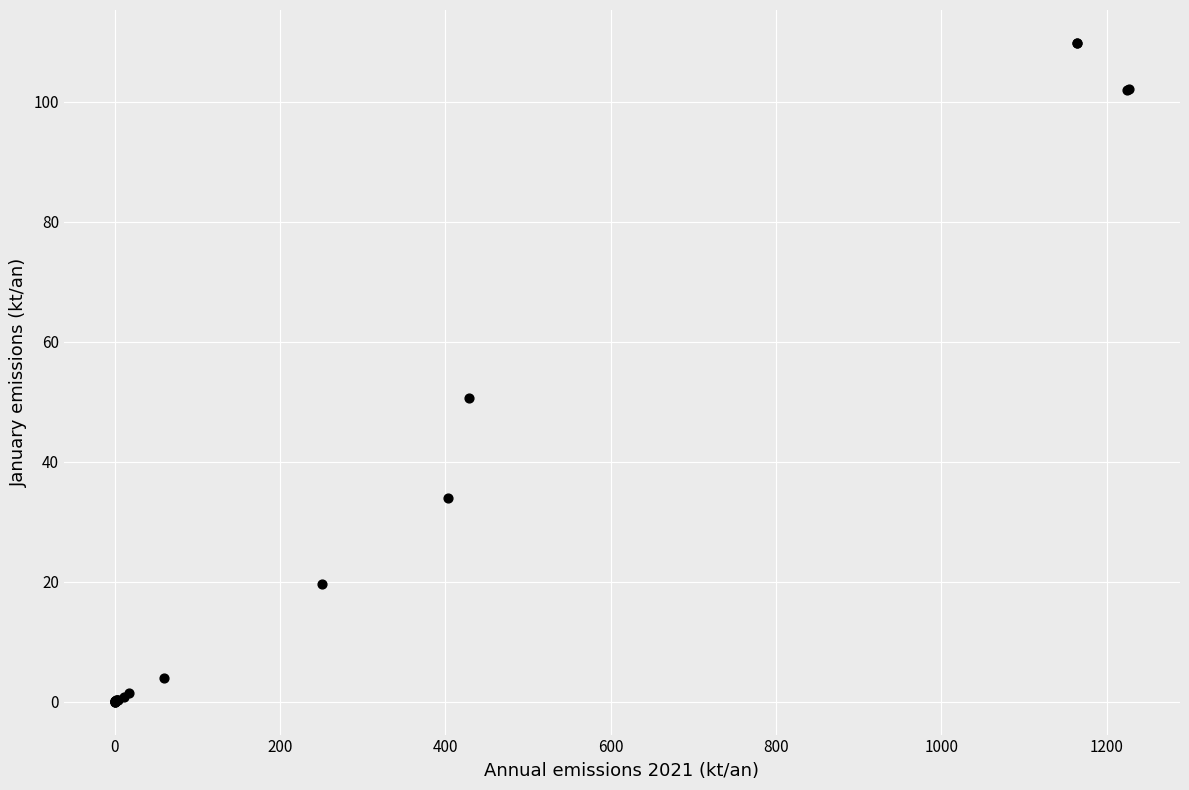

What Y value in the scatter plot is closest to 54?

50.6